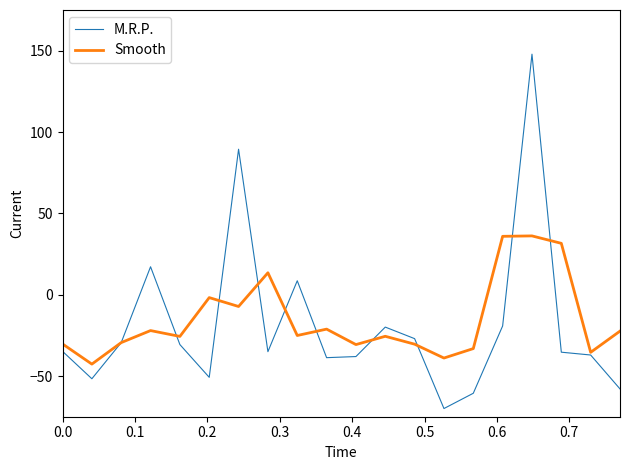

List the series in order of their peak value, lowest first.

Smooth, M.R.P.